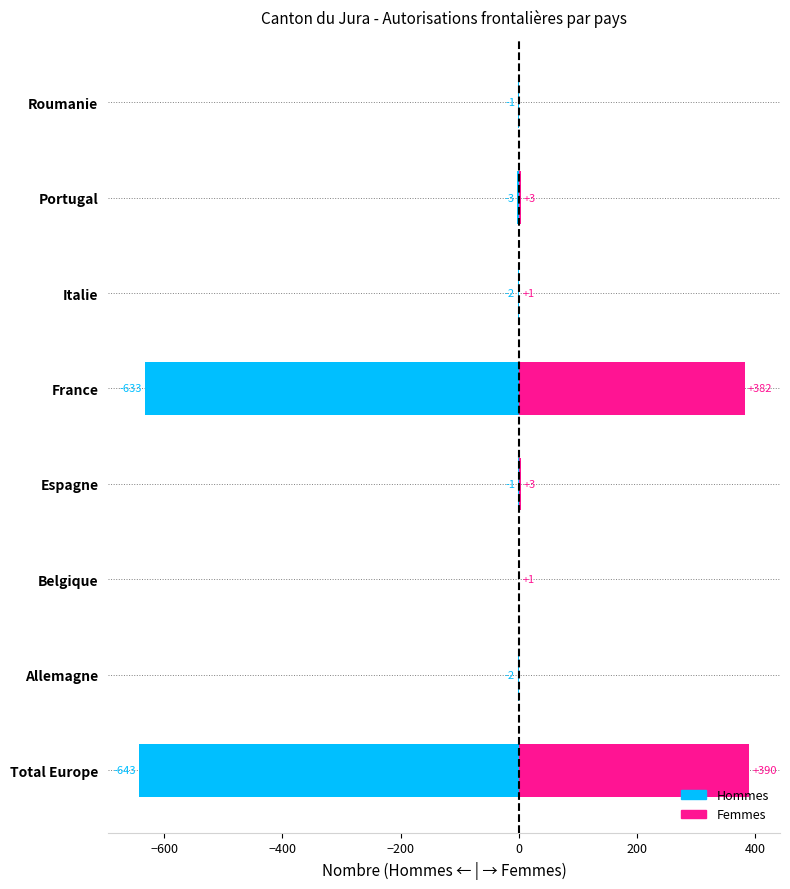

Is it true that Femmes equals 183 at Roumanie?

False